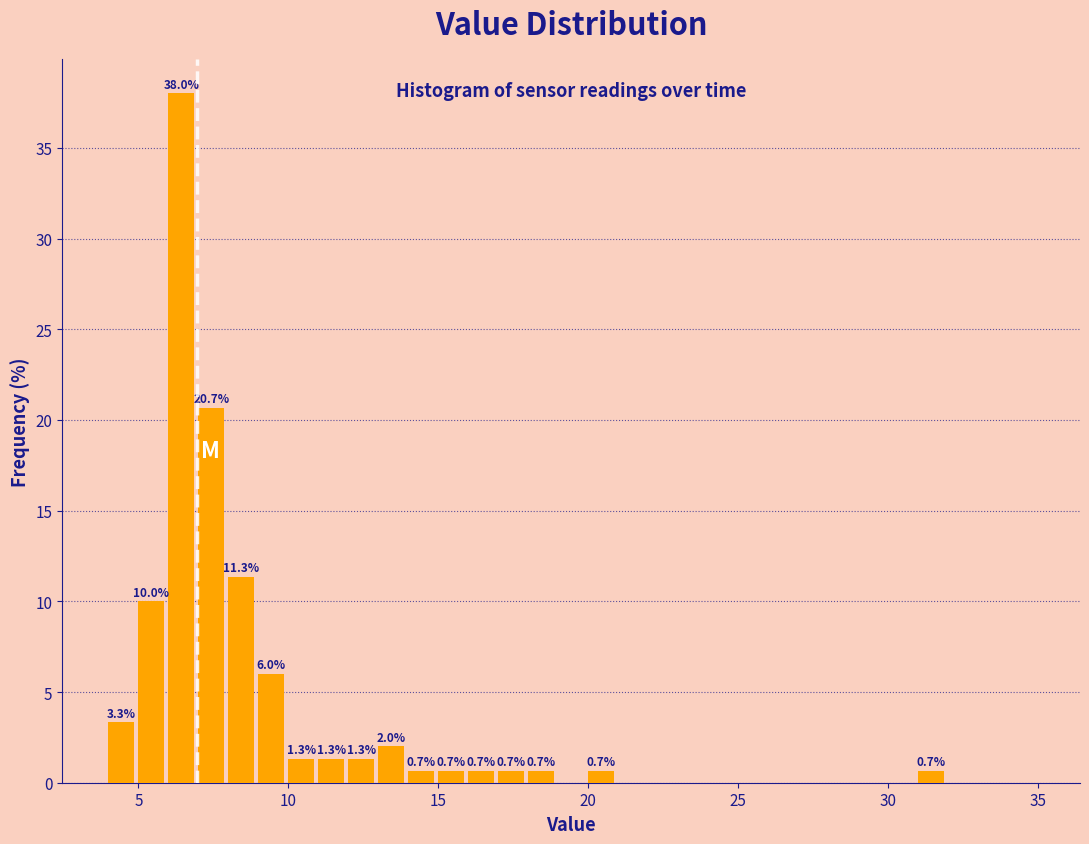

Read against the x-axis, roughly where is the centre of the tallest bar?

6.5